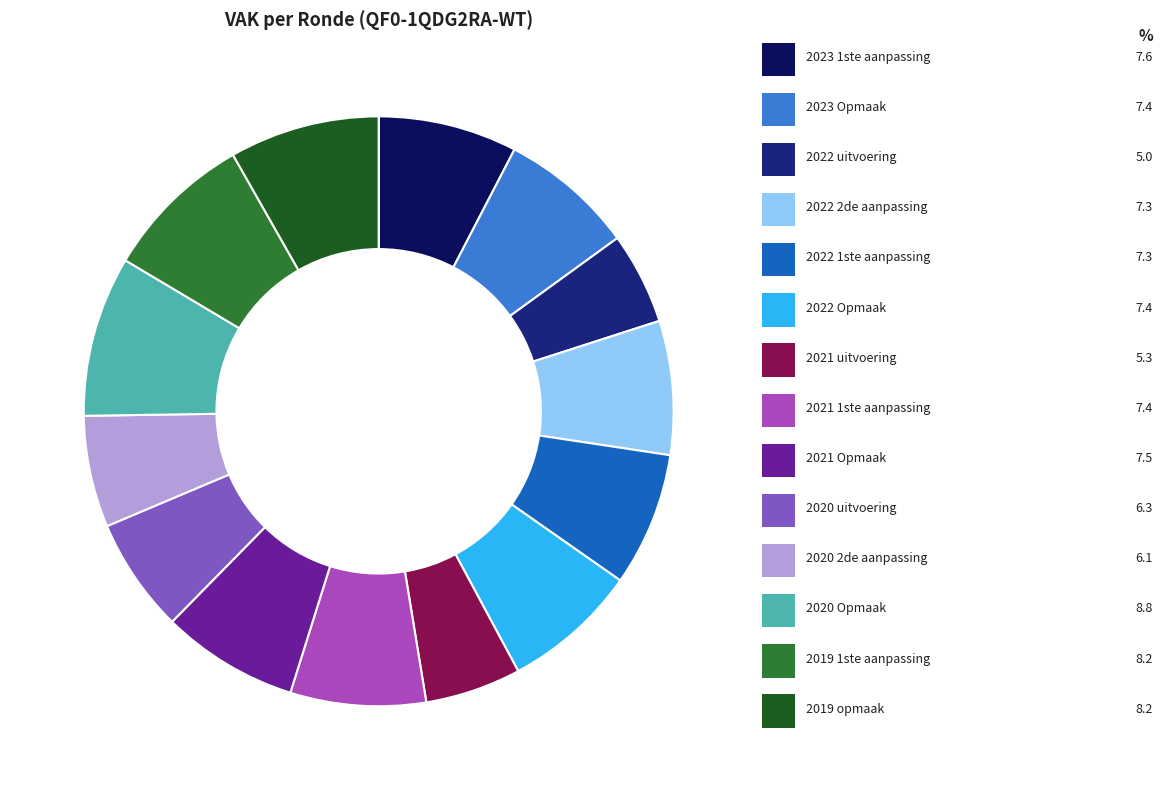

To the nearest percent, what percentage of the pie is 2022 2de aanpassing?

7%